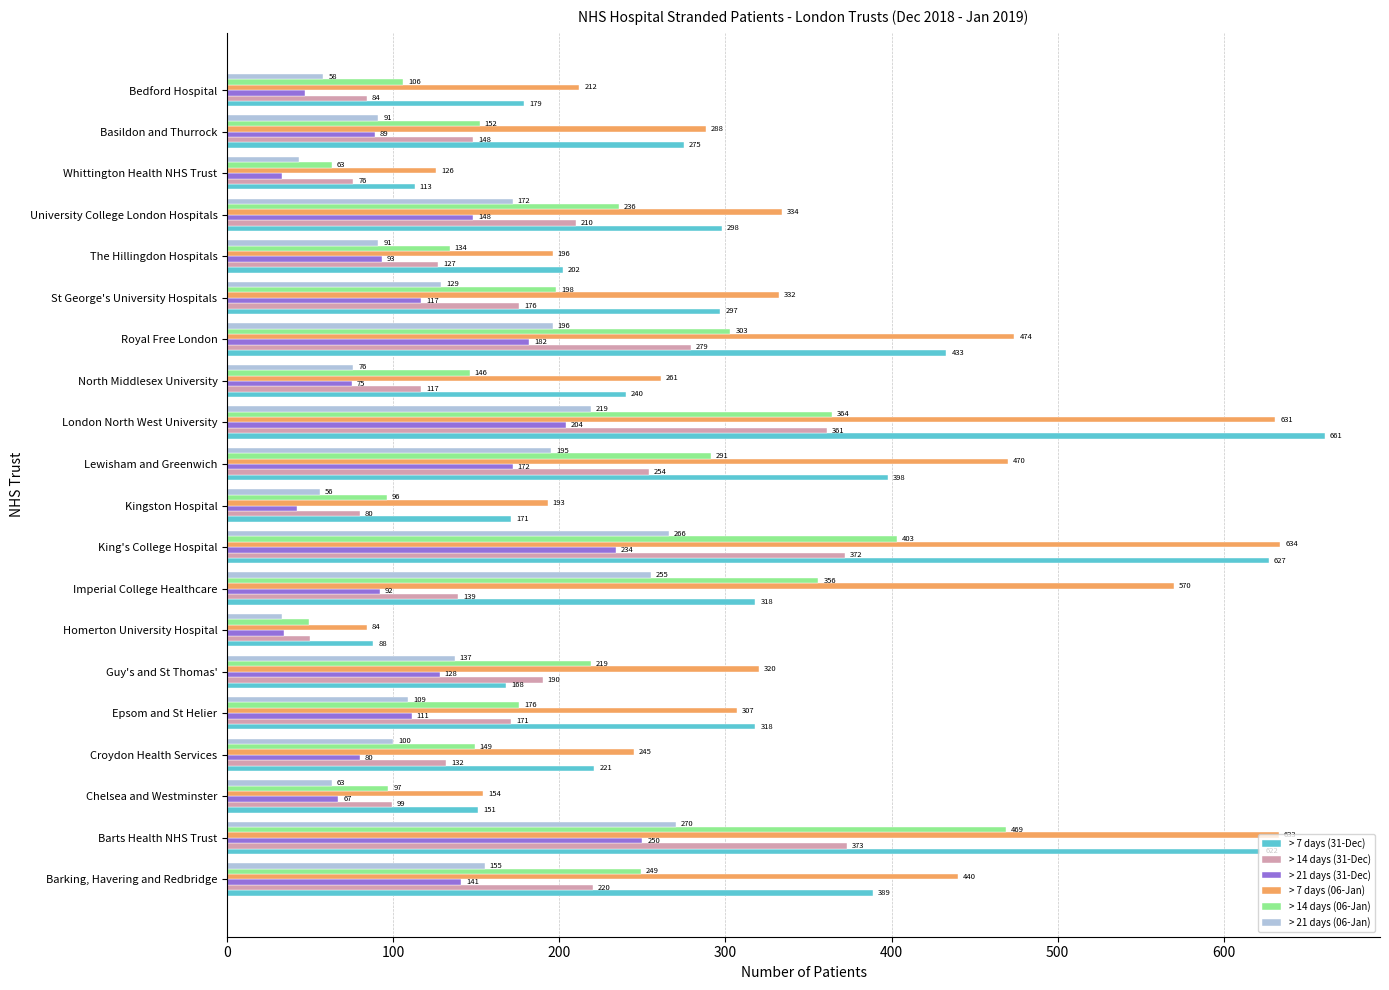

At which label does > 21 days (06-Jan) reach its peak?

Barts Health NHS Trust